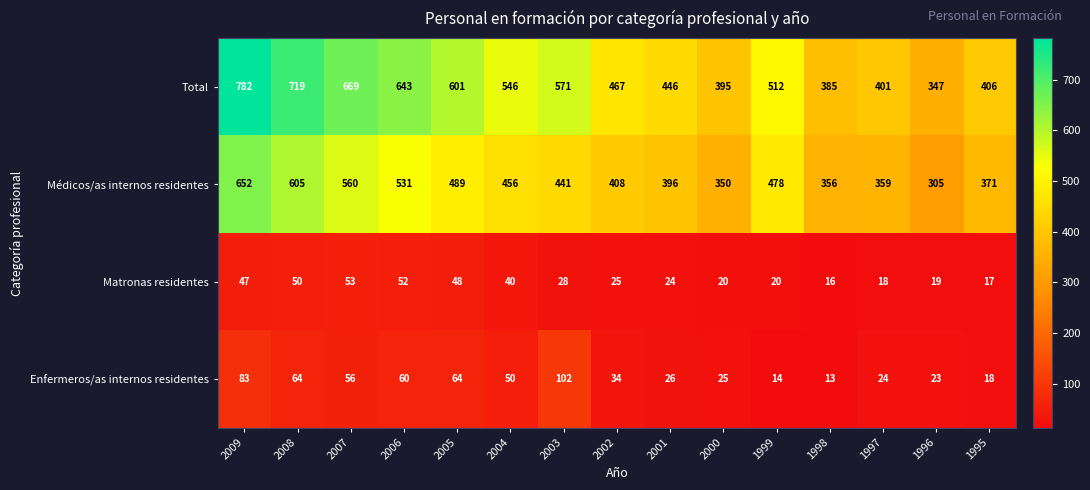

Rank the series by their maximum value, from lowest to highest.

Matronas residentes, Enfermeros/as internos residentes, Médicos/as internos residentes, Total